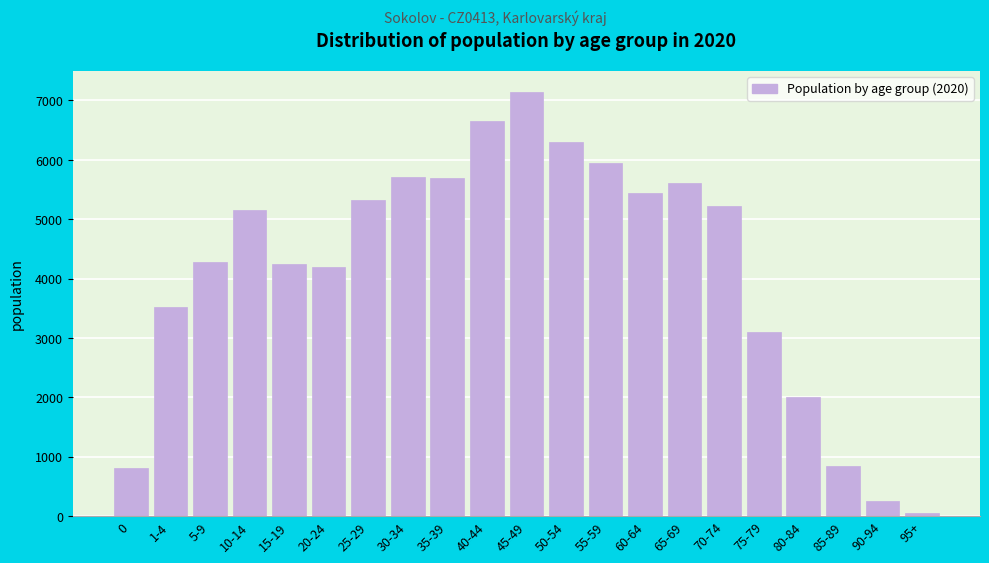

Which label corresponds to the smallest value in the chart?

95+